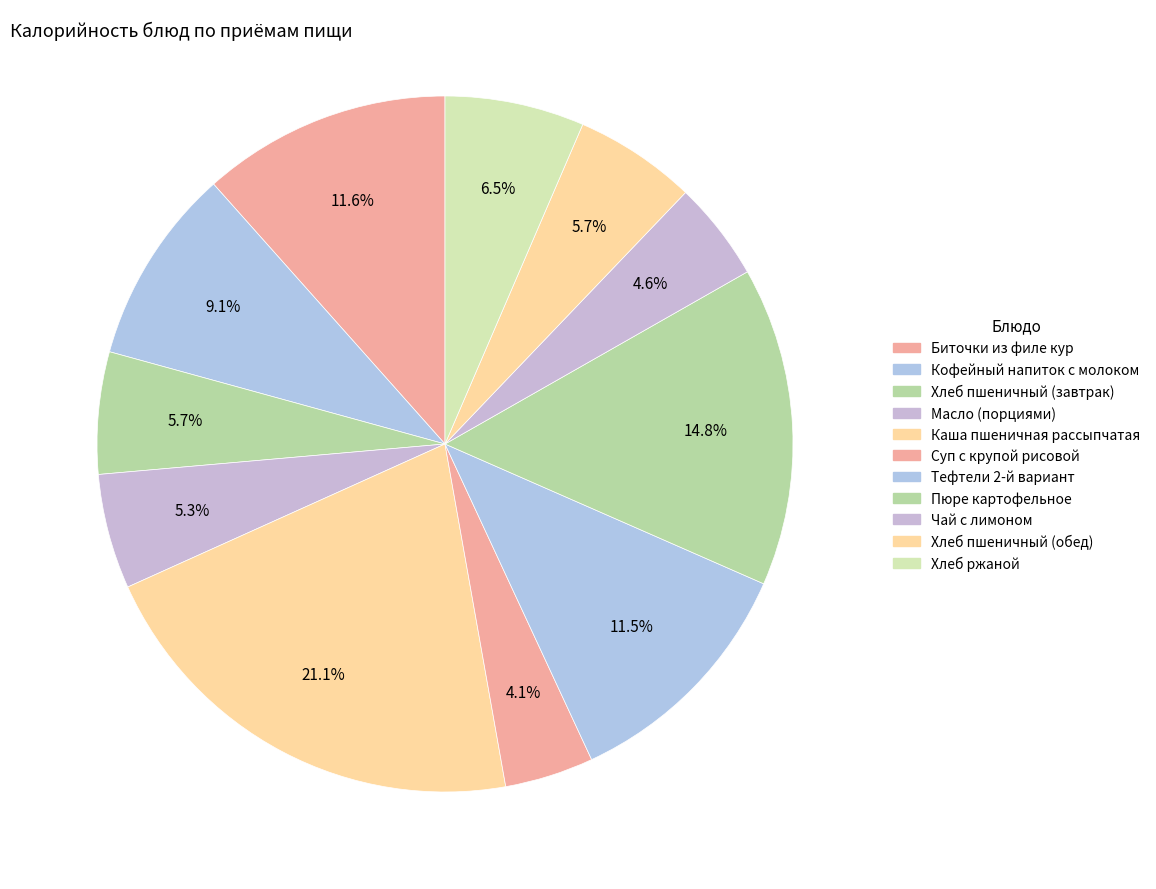

What is the total percentage of Хлеб ржаной and Тефтели 2-й вариант?

18.0%